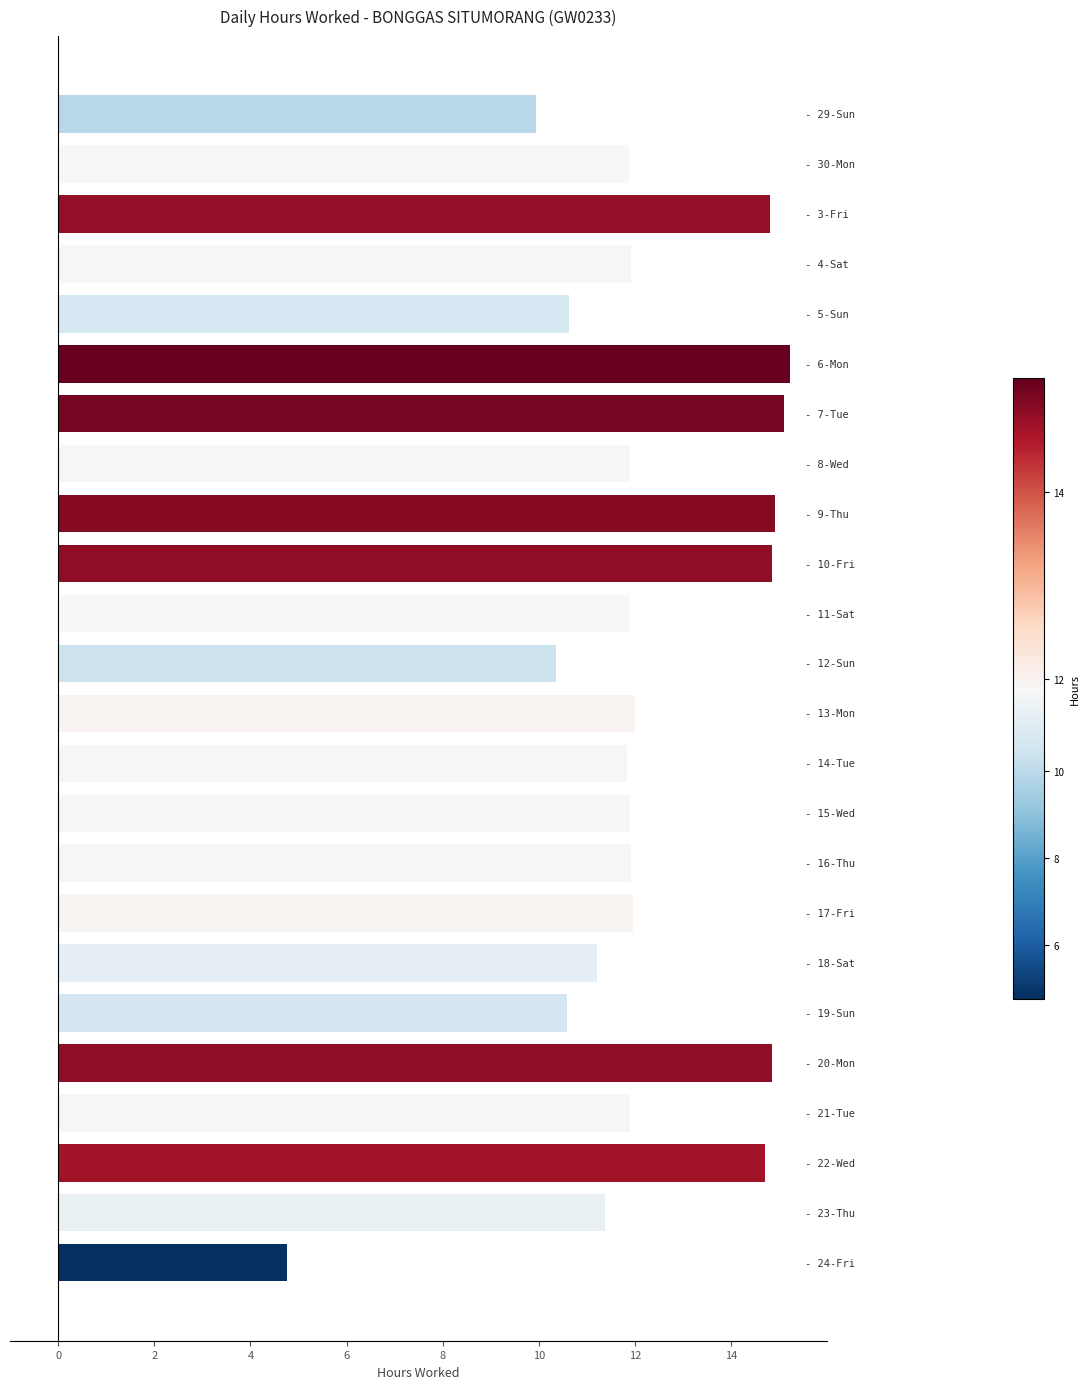

What is the value of the 23rd bar from the top?

11.4